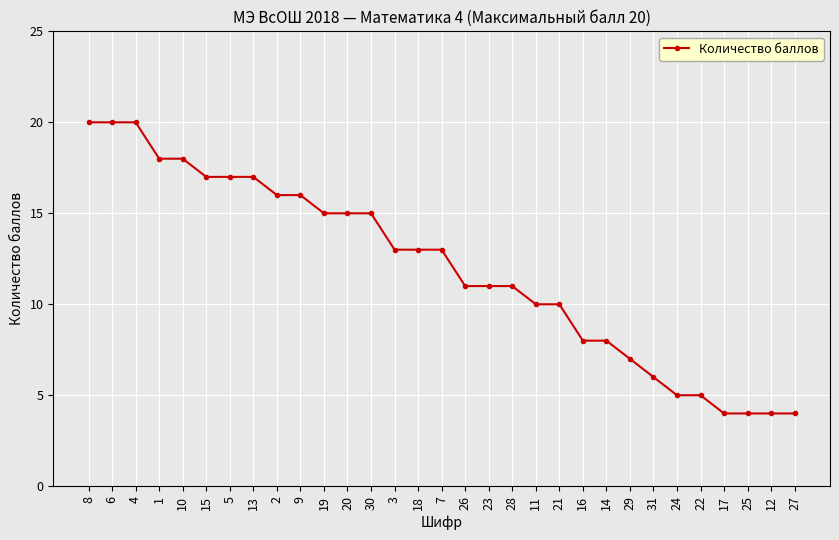

What is the difference between the second highest and second lowest values?

16